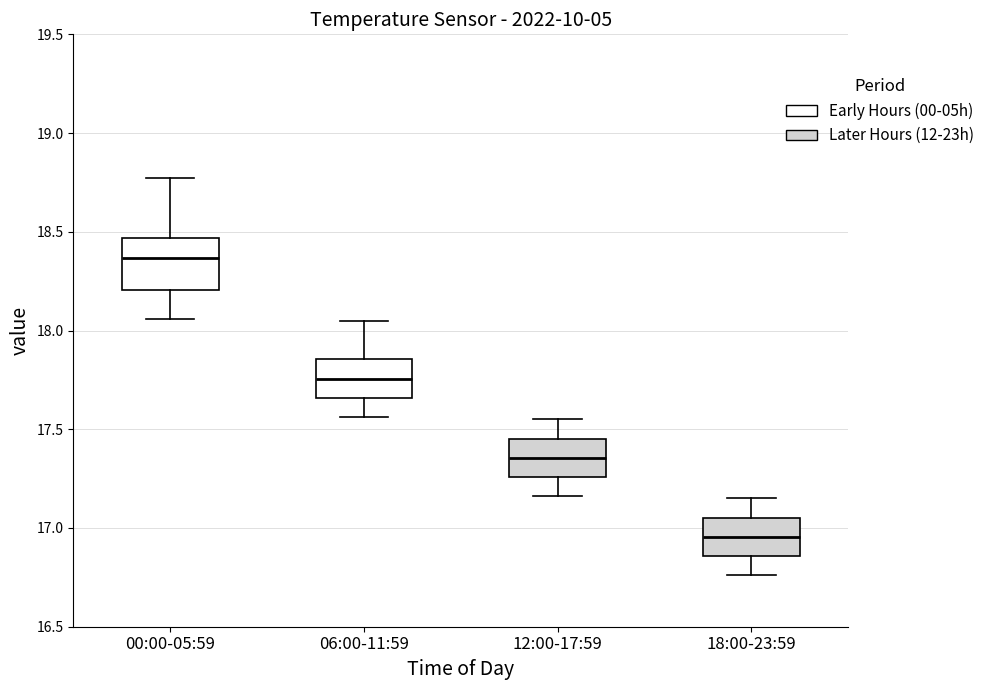

Which box has the highest median line?

00:00-05:59